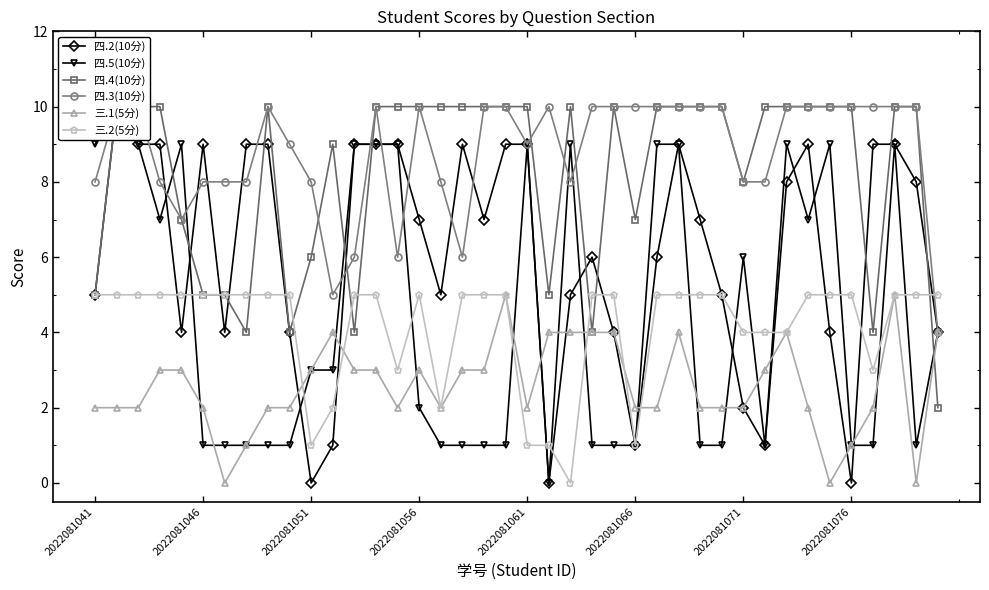

Which series changed the most between 24 and 36?

四.4(10分)